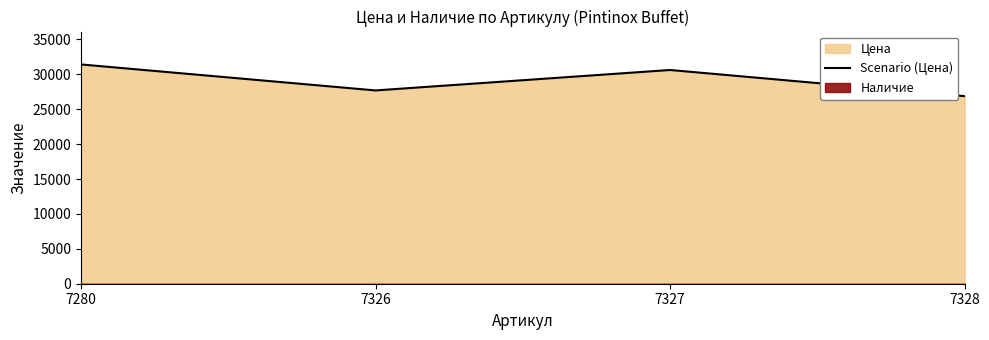

What is the value of the 1st point from the left?

31411